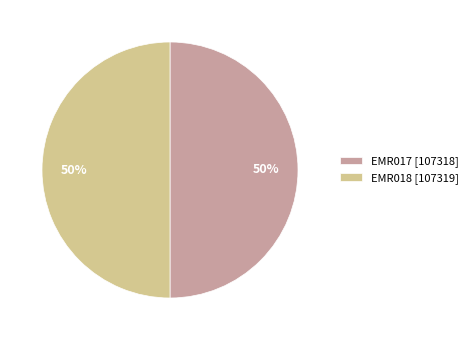

To the nearest percent, what is the average slice percentage?

50%